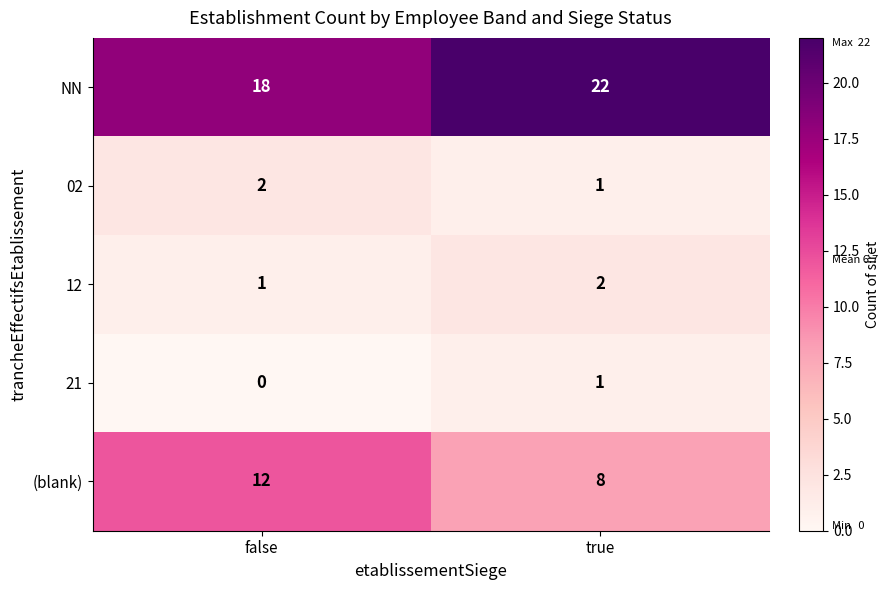

Reading left to right, what are all the values shown in this chart?

NN: 18	22
02: 2	1
12: 1	2
21: 0	1
(blank): 12	8